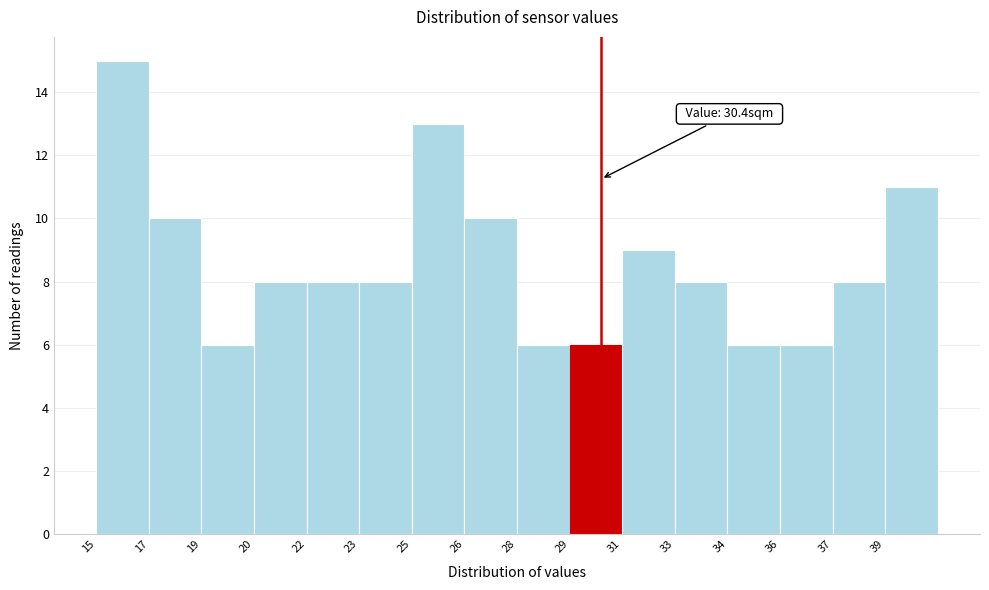

Reading left to right, what are all the values shown in this chart?

15	10	6	8	8	8	13	10	6	6	9	8	6	6	8	11